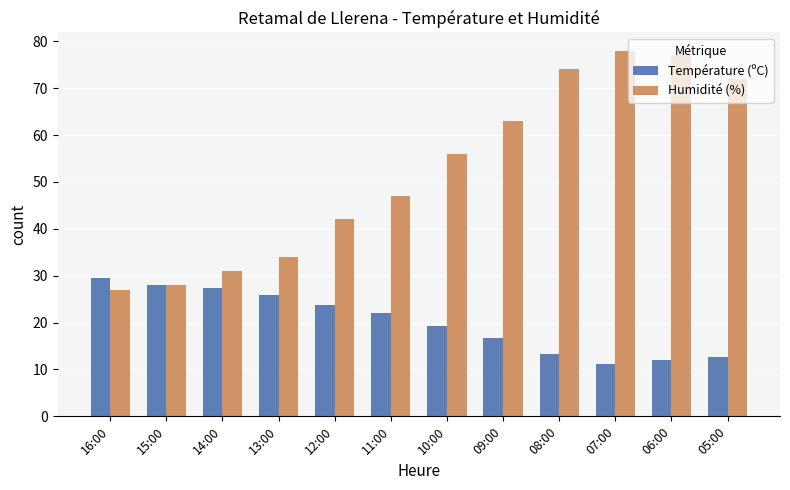

Between 10:00 and 07:00, which series saw the biggest shift?

Humidité (%)